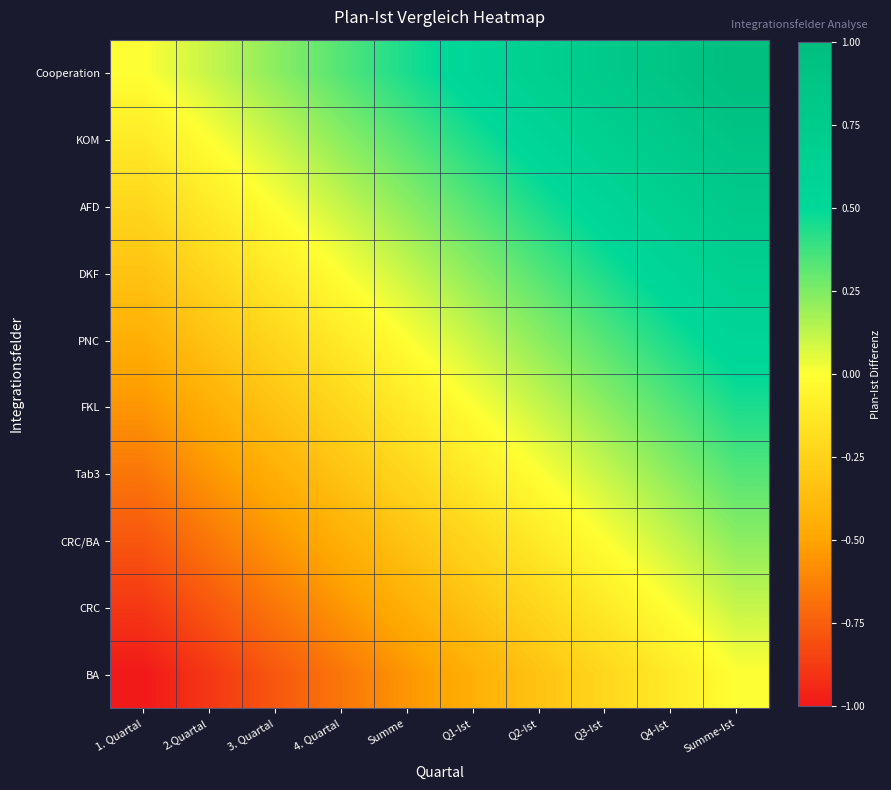

At which category is the sum across all series the highest?

Summe-Ist